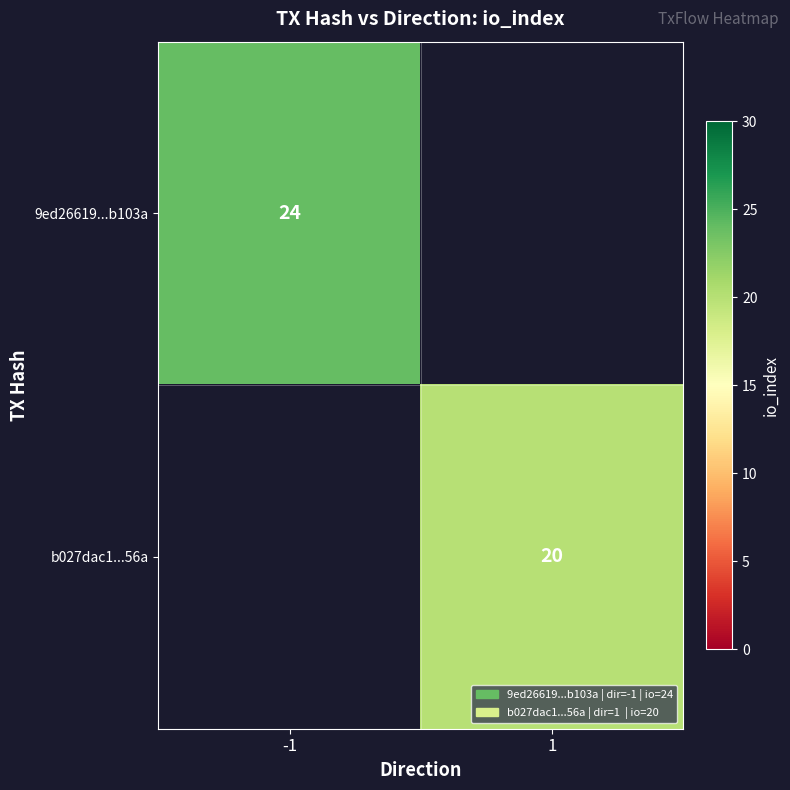

The b027dac1...56a series shows 20 at 1. True or false?

True